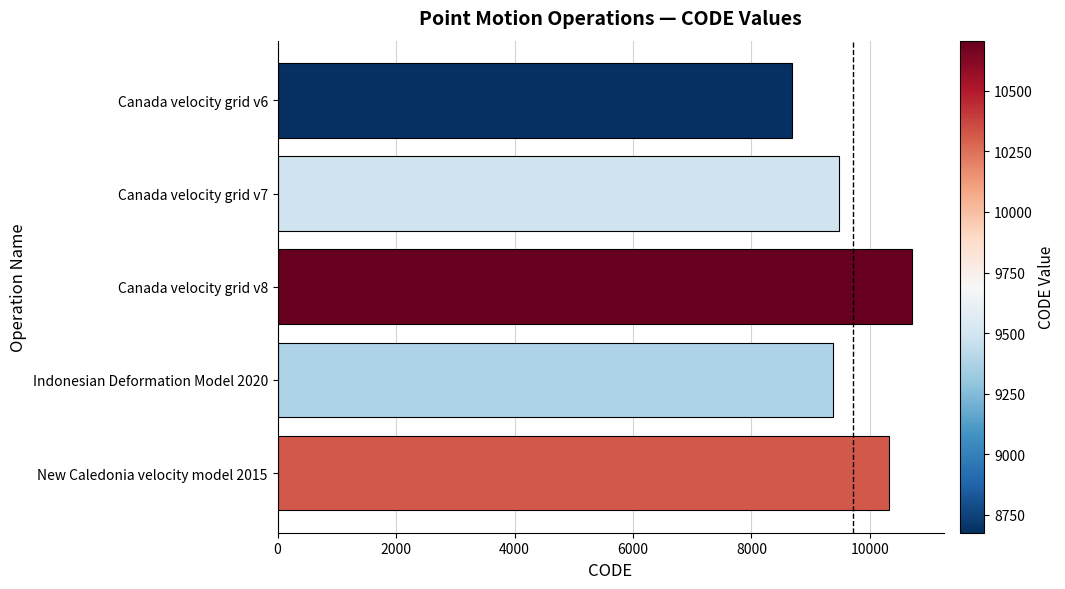

Reading top to bottom, extract all data points from this chart.

Canada velocity grid v6=8676	Canada velocity grid v7=9483	Canada velocity grid v8=10707	Indonesian Deformation Model 2020=9375	New Caledonia velocity model 2015=10323